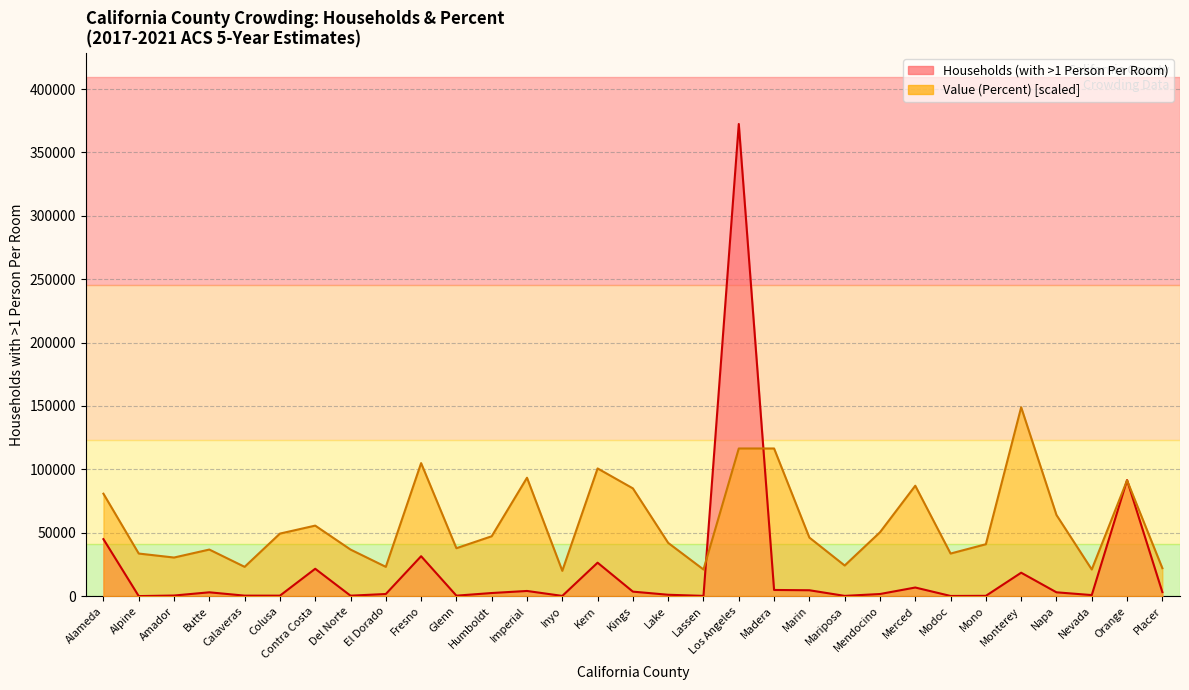

What is the spread (max minus min) of values at Mariposa?

23954.5